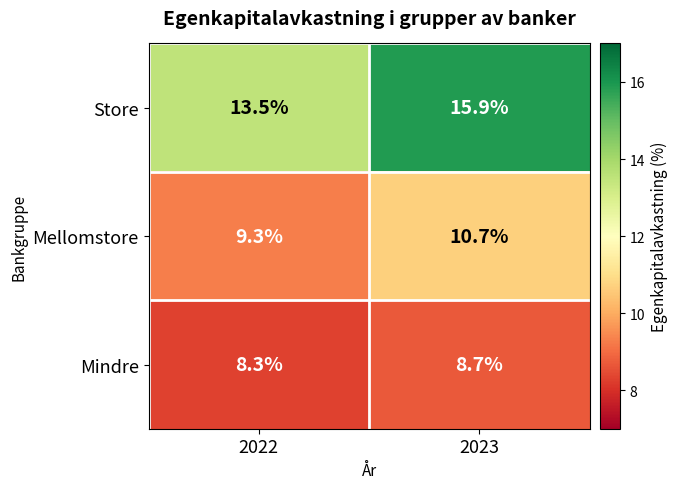

What is the difference between the highest and lowest values at 2023?

7.2